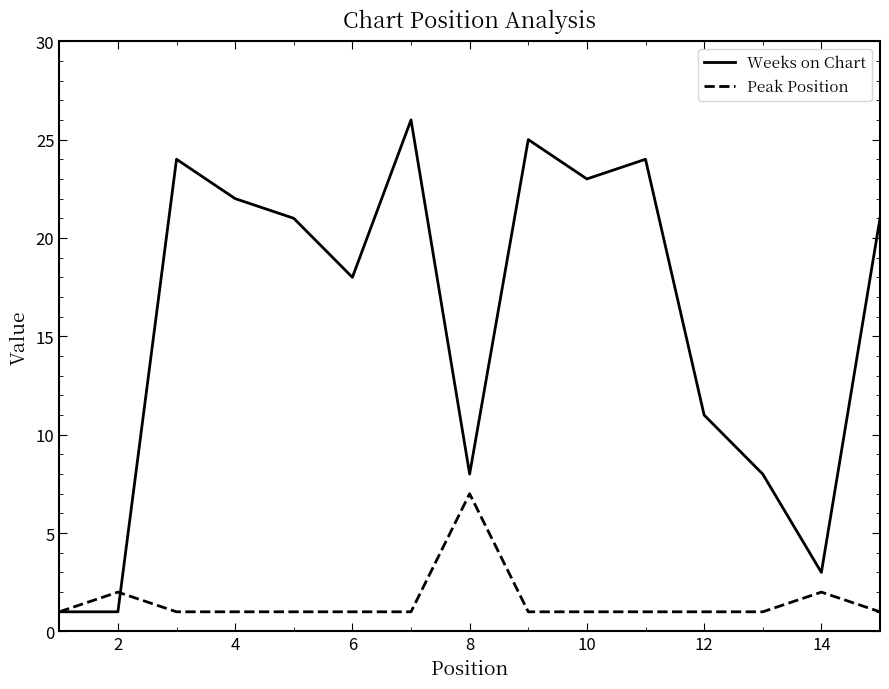

True or false: Peak Position and Weeks on Chart cross at least once.

True